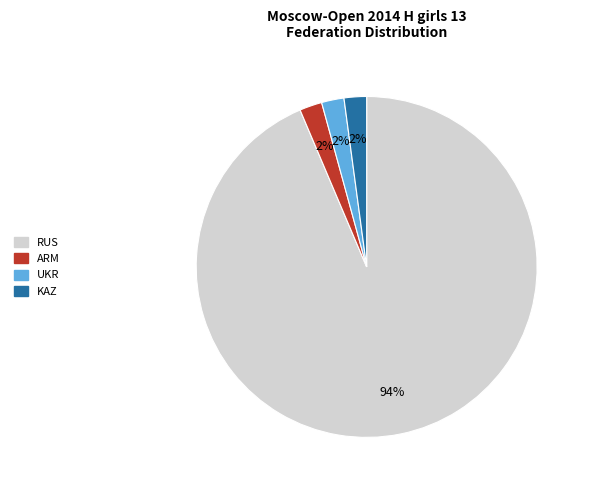

To the nearest percent, what portion does ARM represent?

2%